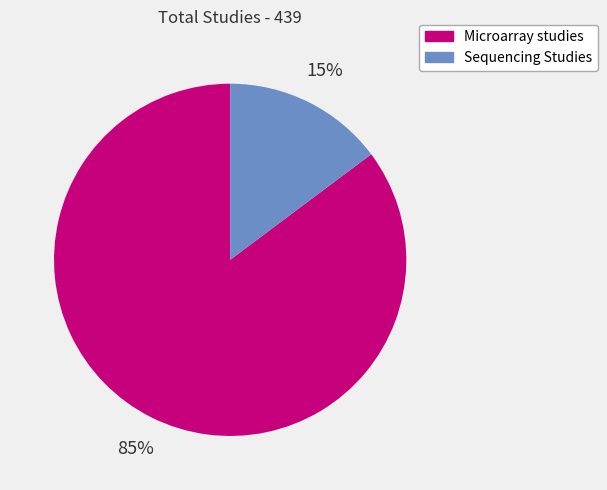

Combined, do Microarray studies and Sequencing Studies account for over 50%?

Yes